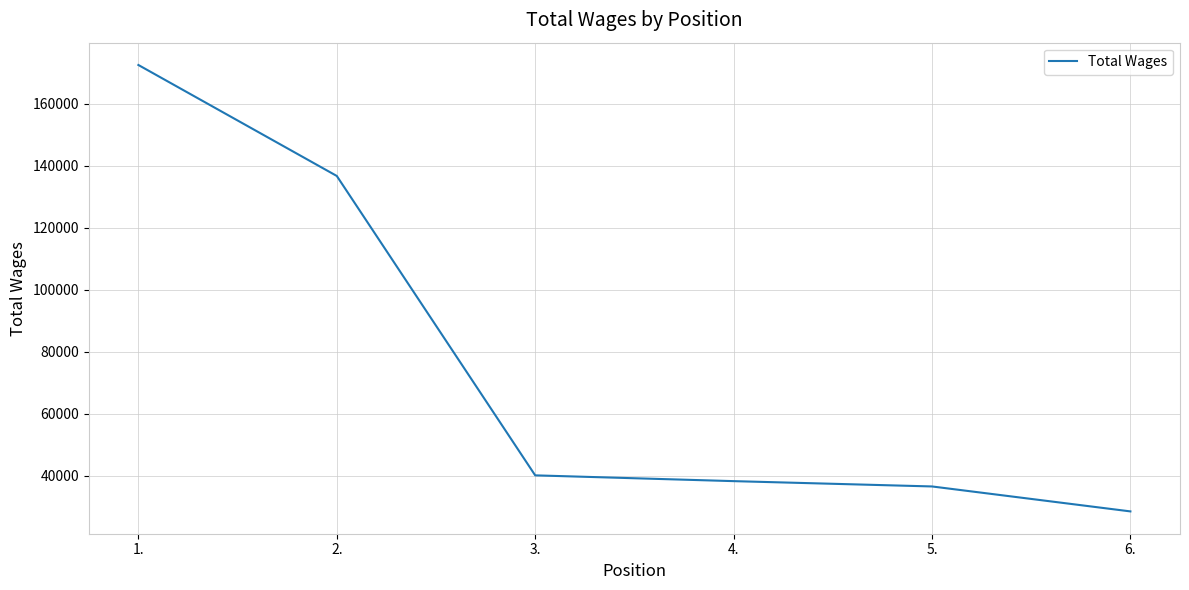

At which label does the data first exceed 40048?

1.